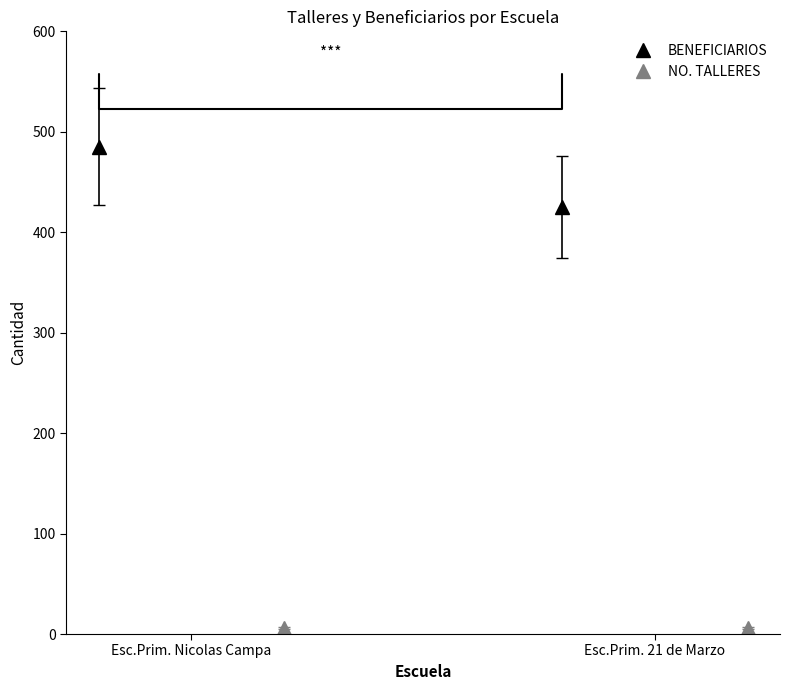

List the series in order of their peak value, highest first.

BENEFICIARIOS, NO. TALLERES